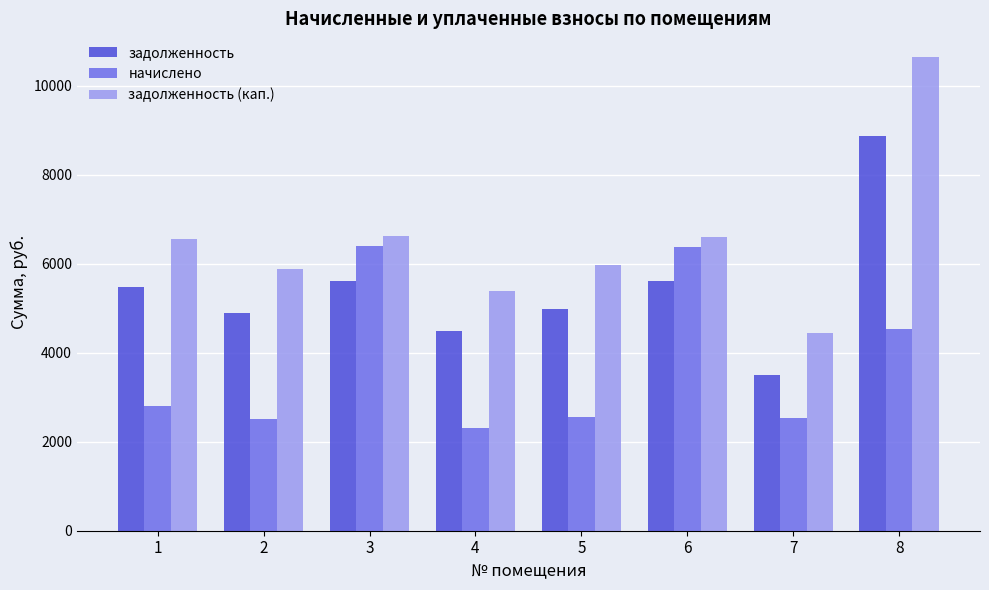

What is the smallest value displayed?

2297.7